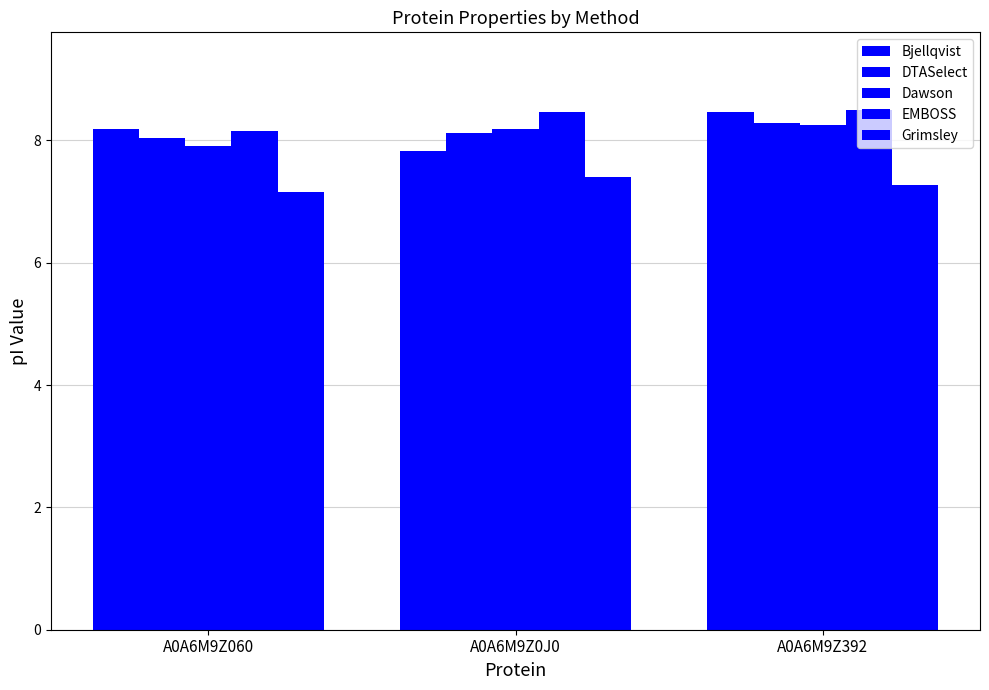

How many EMBOSS values are between 8 and 9?

3